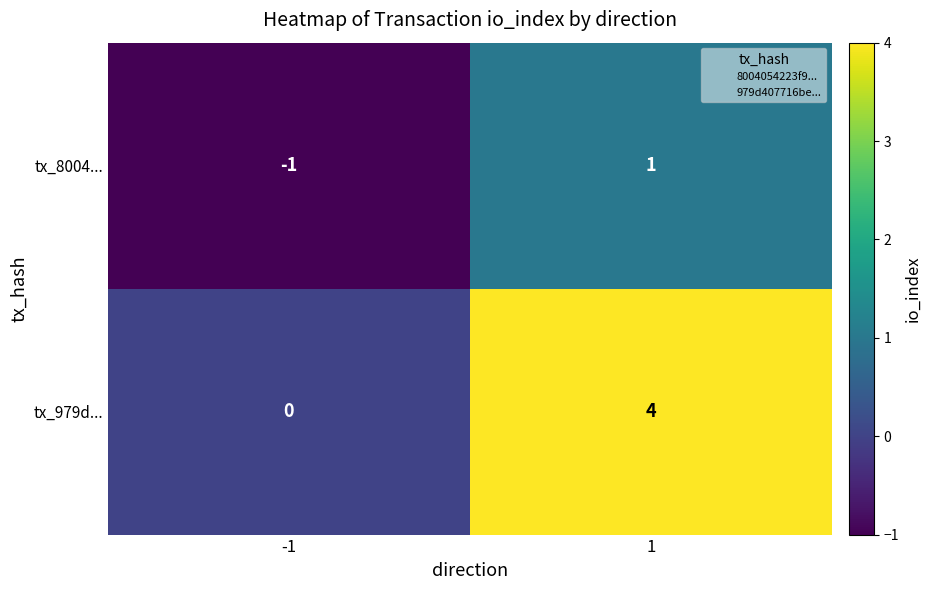

What is the sum of the tx_979d... values at 1 and -1?

4